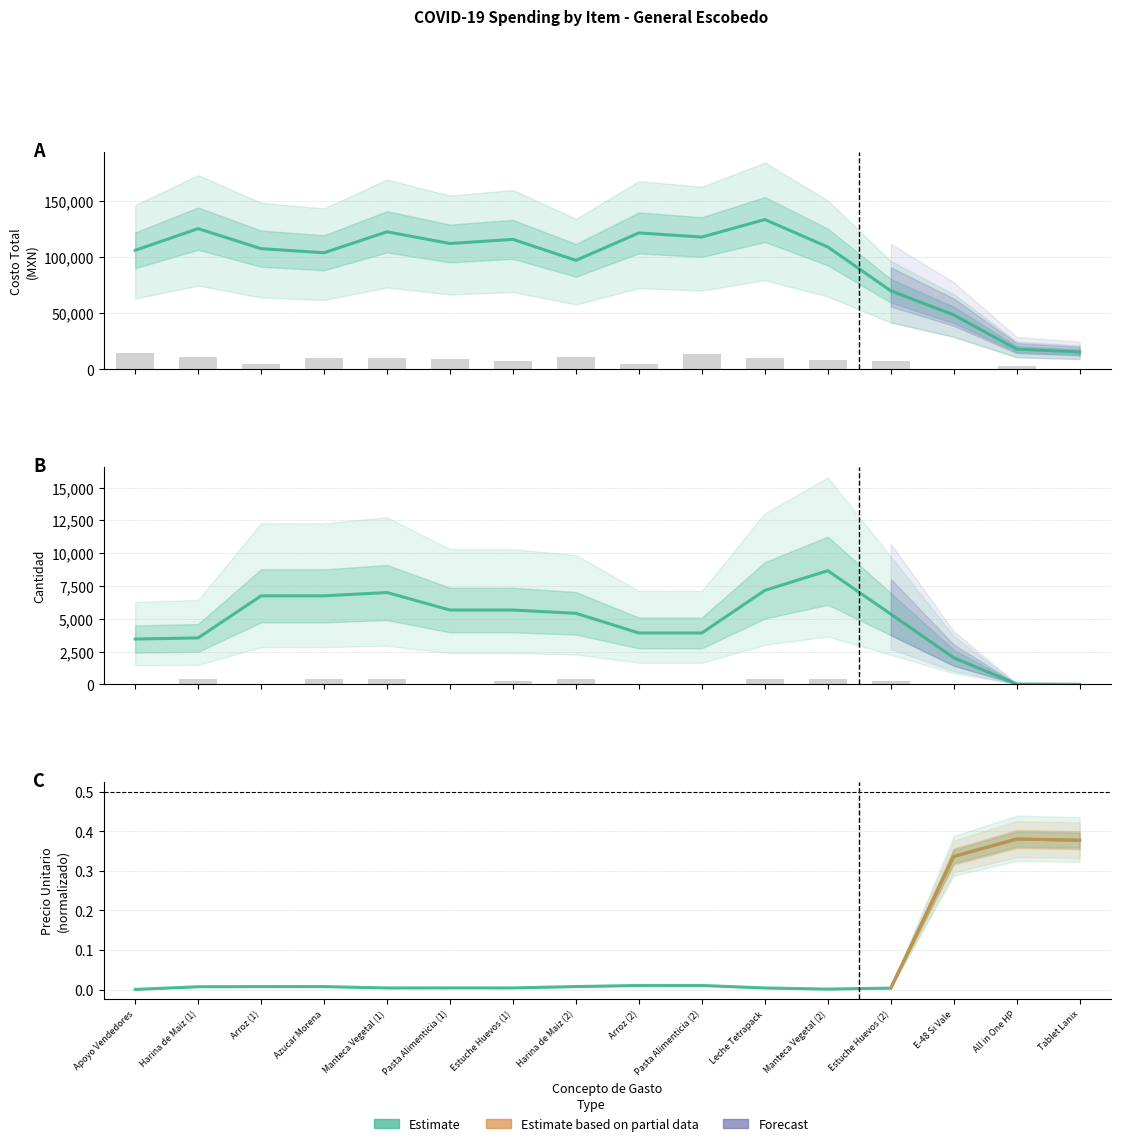

What position from the left is Estuche Huevos (2)?

13